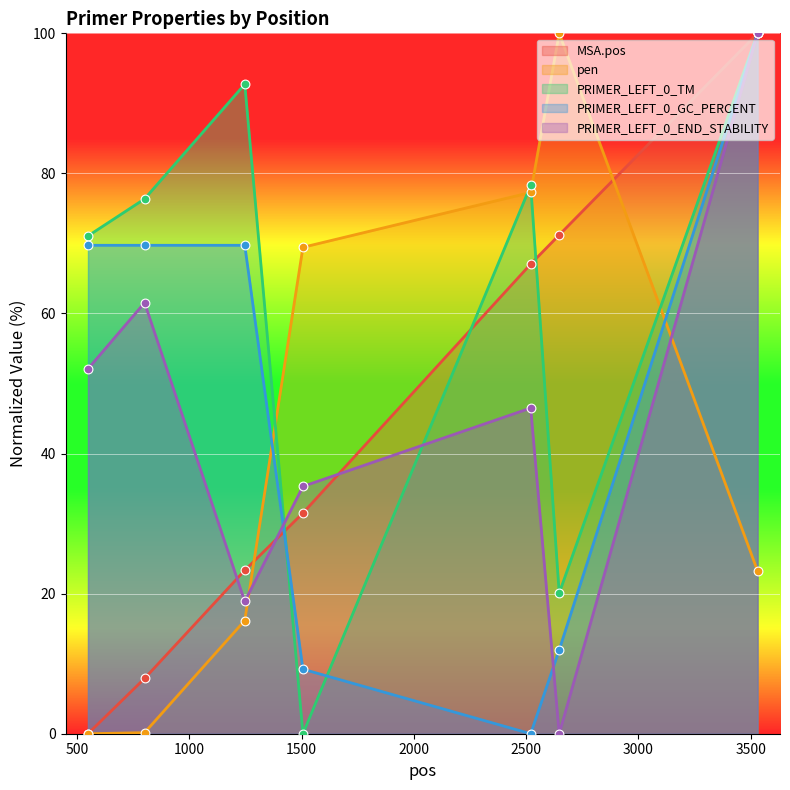

Which series has the largest total across all categories?

PRIMER_LEFT_0_TM